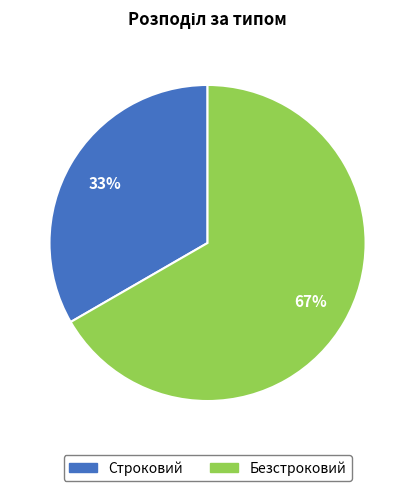

True or false: Безстроковий accounts for 72% of the total.

False